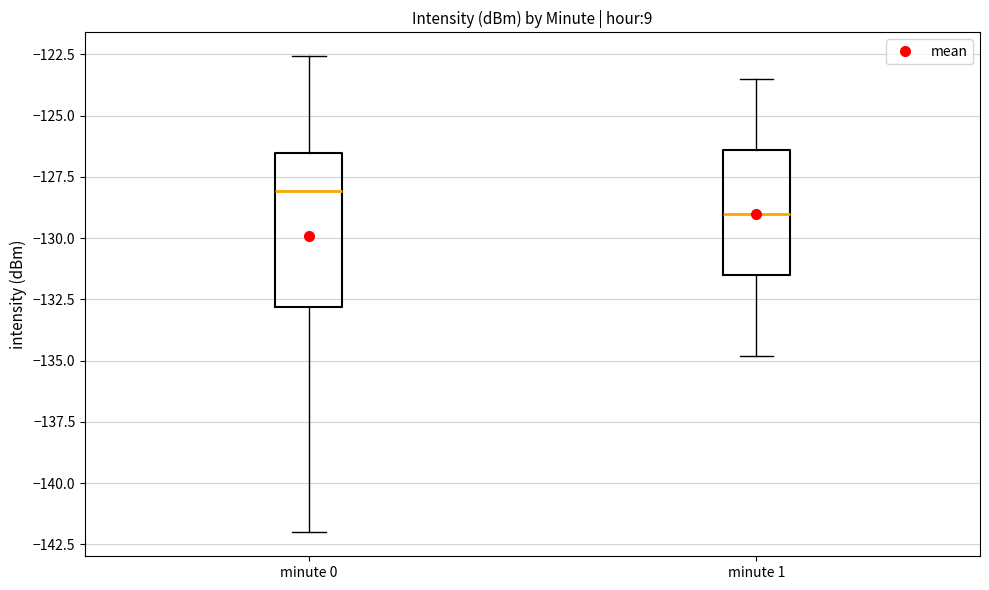

Reading left to right, transcribe this box plot: for each box, give where its median line is, the range the box spans, and where its two whiskers end, as read against the y-axis. The values are not printed on the chart, so give them approximately, as read against the axis.

minute 0: median -128.0, box -133.0 to -126.5, whiskers -142.0 to -122.5
minute 1: median -129.0, box -131.5 to -126.5, whiskers -135.0 to -123.5